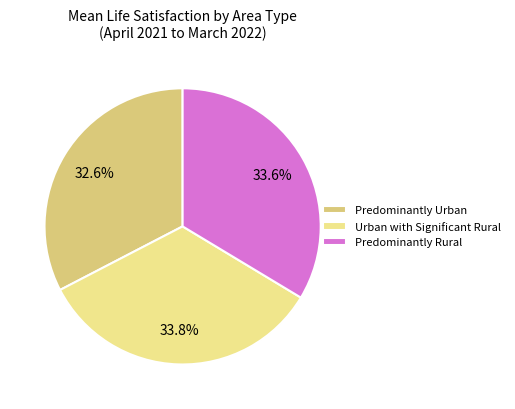

The Predominantly Urban slice represents 20% of the pie. True or false?

False